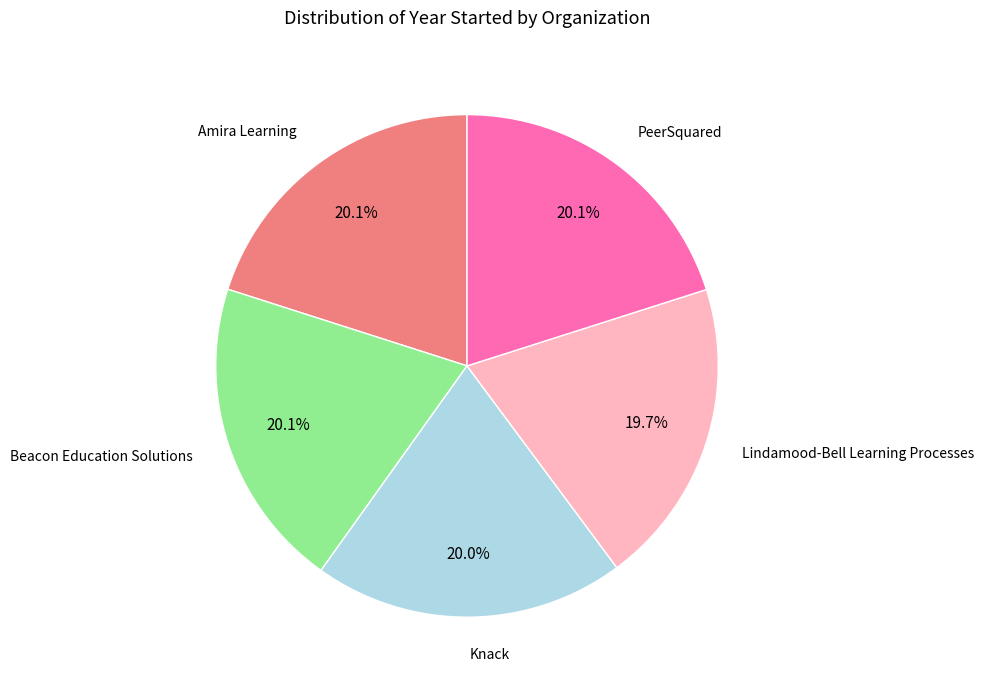

Is there any slice that represents more than half of the pie?

No